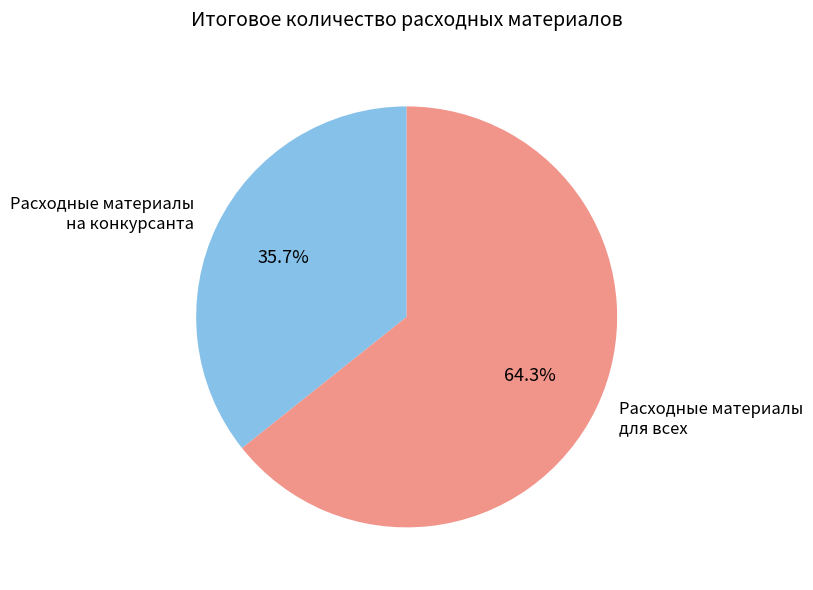

What is the largest slice in the pie chart?

Расходные материалы для всех